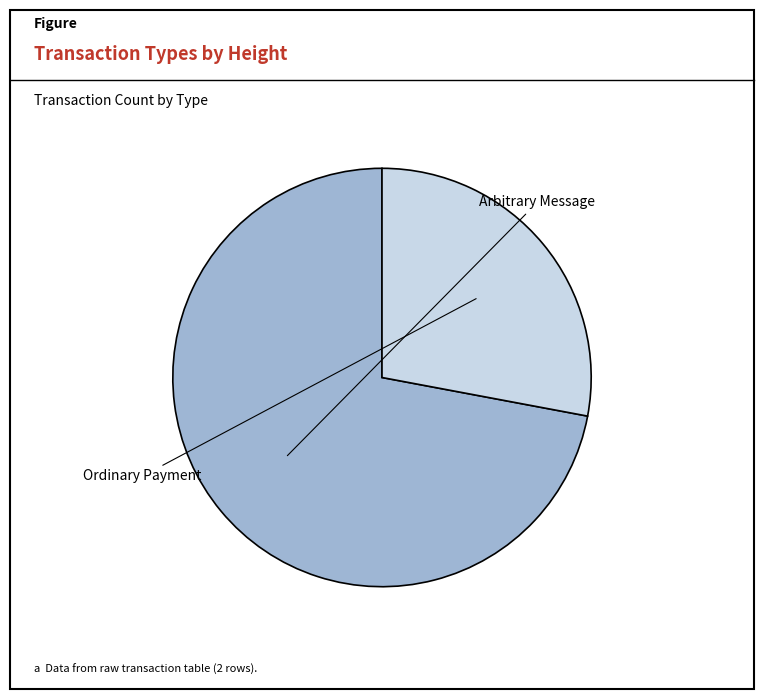

Does any single category account for the majority?

Yes